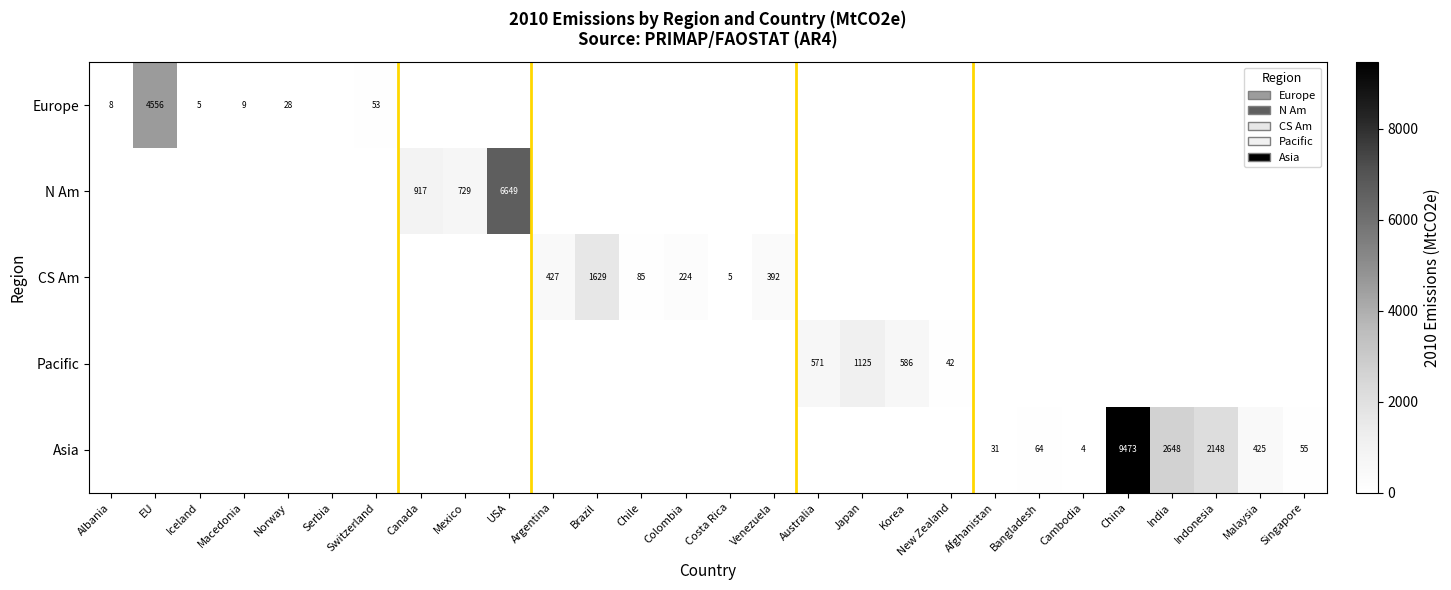

What is the total value across all series at Argentina?

426.5